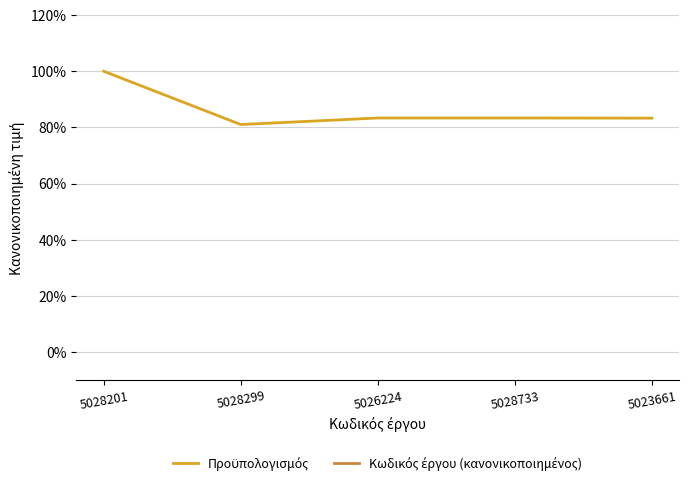

True or false: Κωδικός έργου (κανονικοποιημένος) has a value of 4191.7 at 5028733.

True